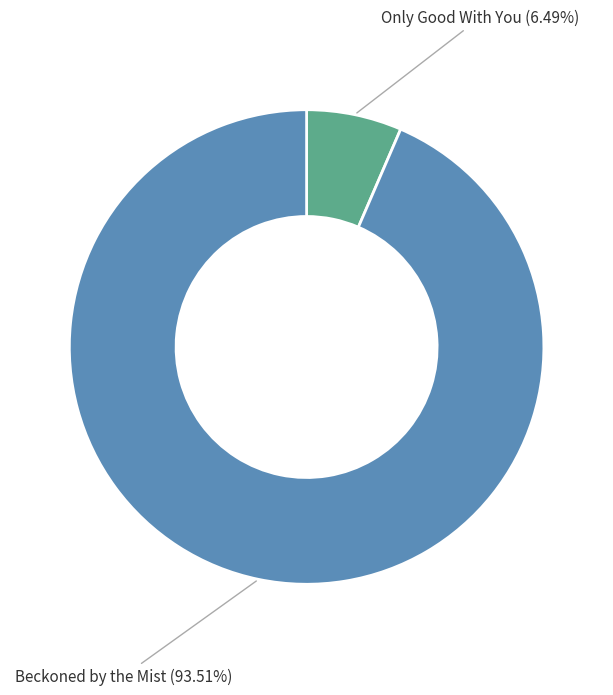

What is the majority slice?

Beckoned by the Mist